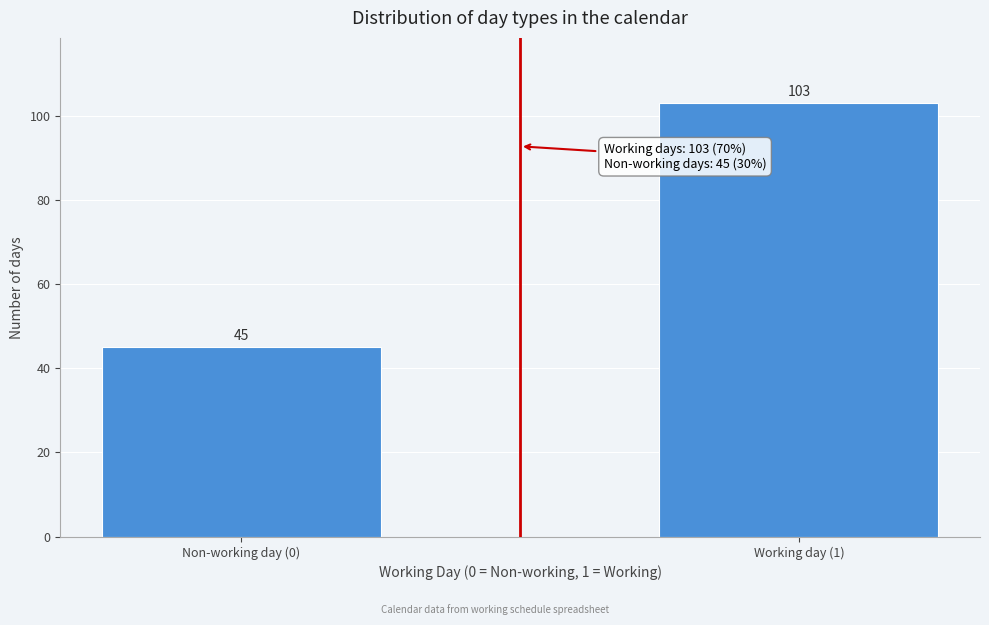

Reading left to right, extract all data points from this chart.

Non-working day (0)=45	Working day (1)=103